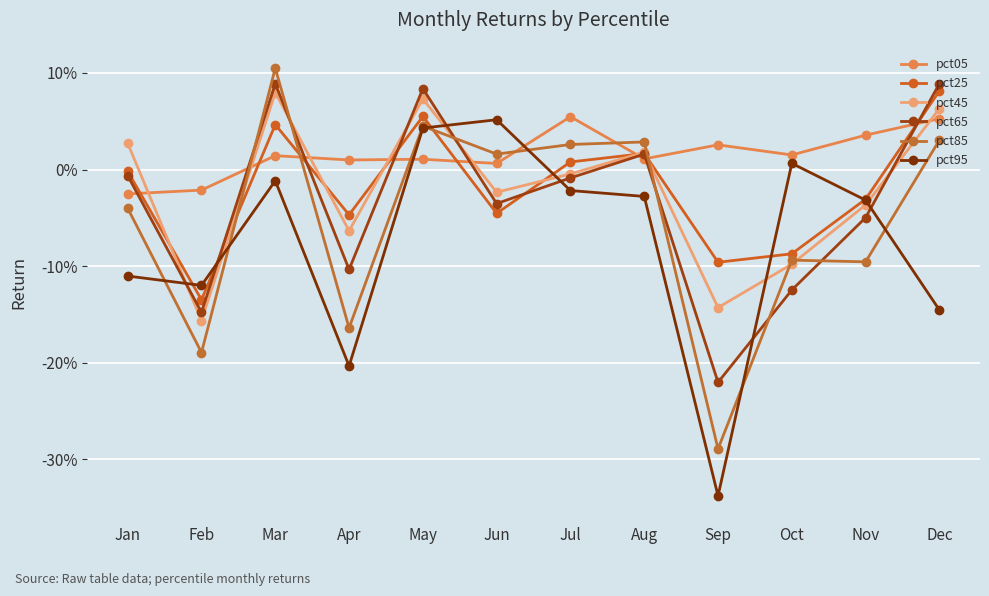

How many times do pct05 and pct85 cross each other?

6